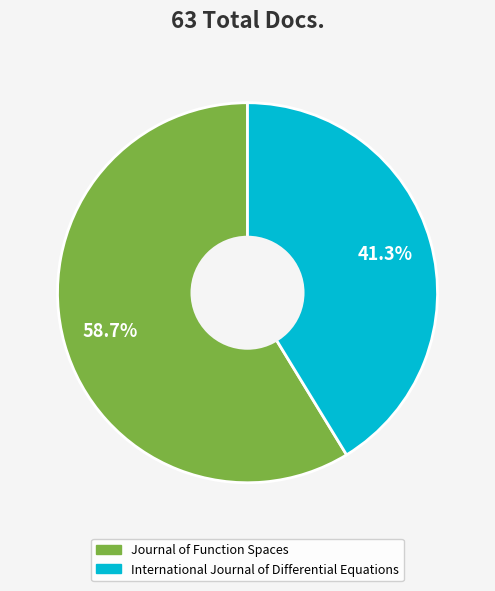

To the nearest percent, what is the combined percentage of International Journal of Differential Equations and Journal of Function Spaces?

100%